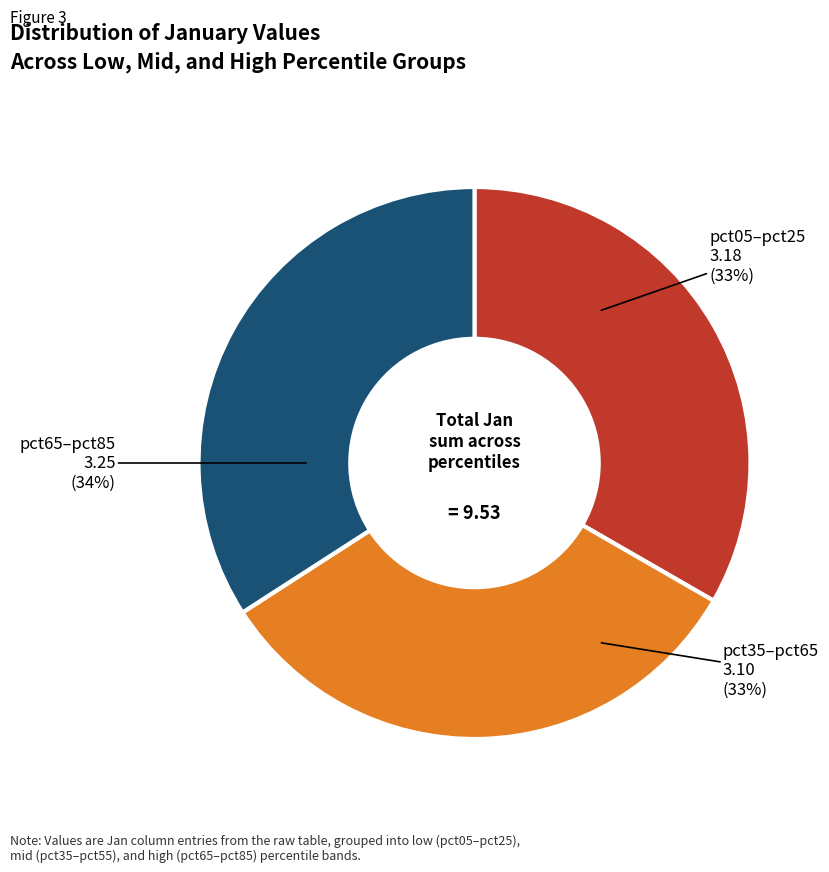

To the nearest percent, what is the average slice percentage?

33%